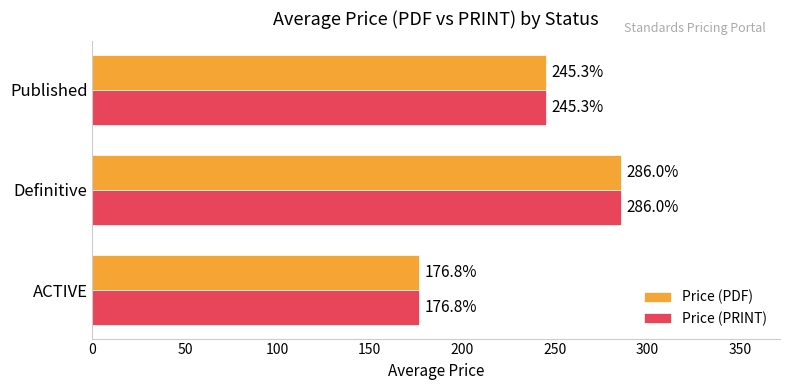

The Price (PDF) series shows 155.1 at Published. True or false?

False